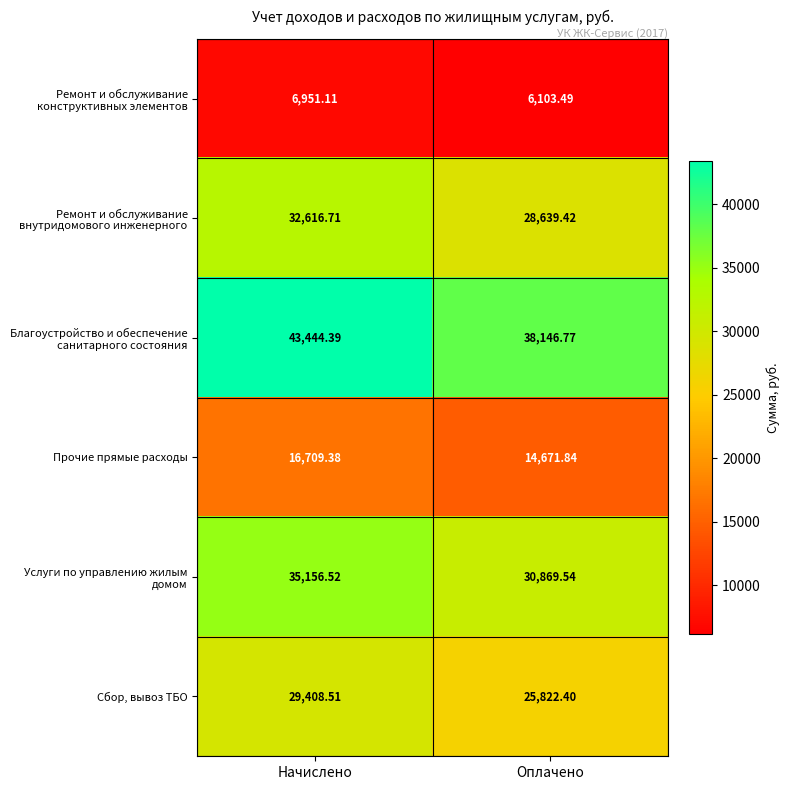

At which label is Прочие прямые расходы closest to 15690?

Оплачено